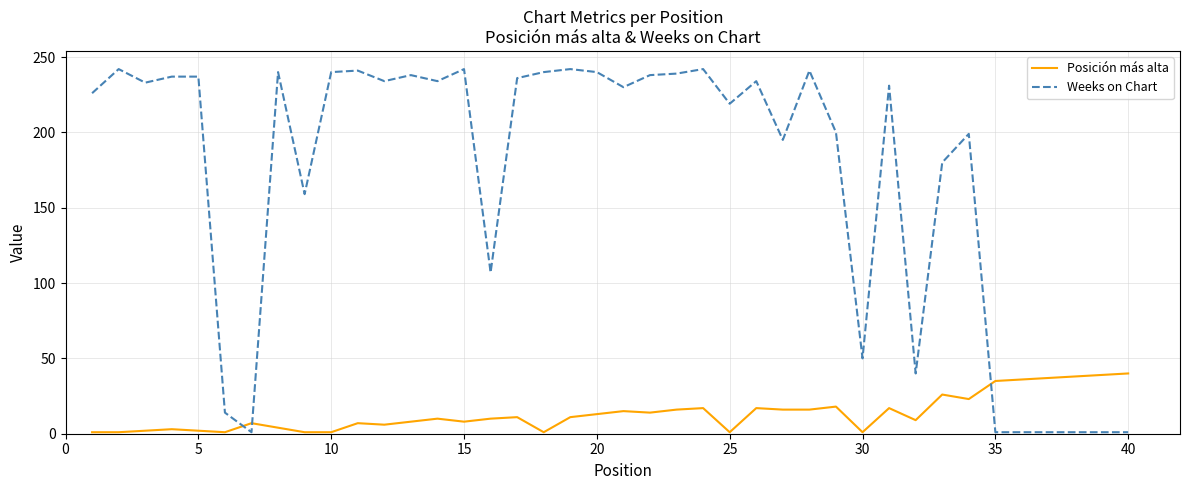

How many intersections are there between Posición más alta and Weeks on Chart?

3